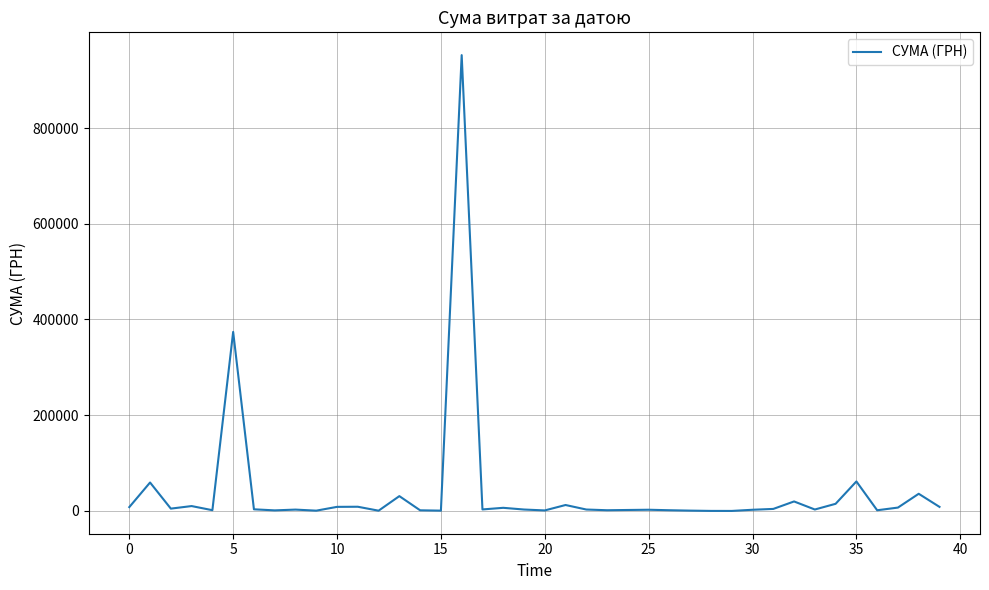

How many series are shown in this chart?

1